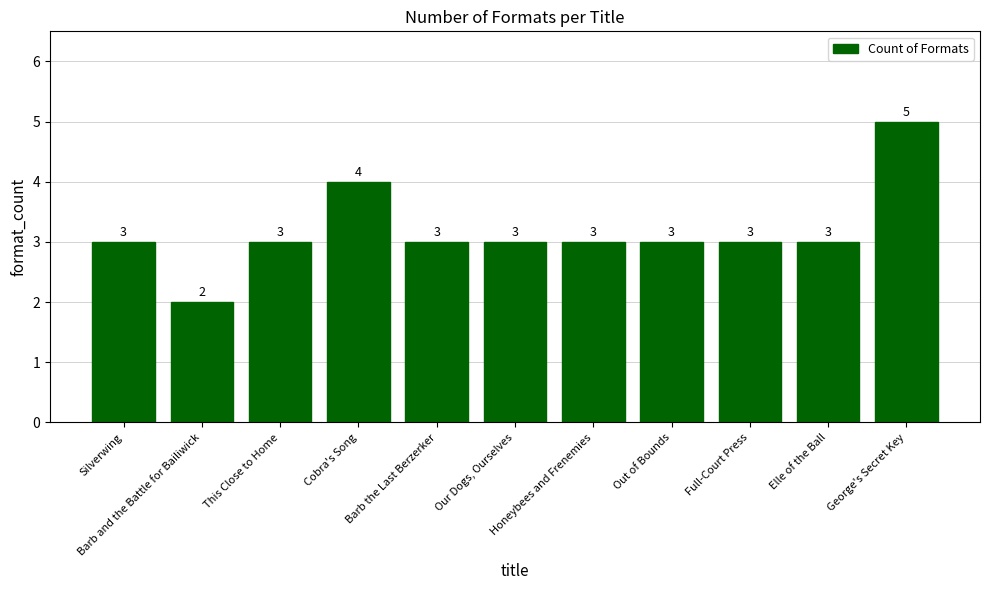

Approximately how many times larger is the value at Honeybees and Frenemies compared to Barb and the Battle for Bailiwick?

1.5